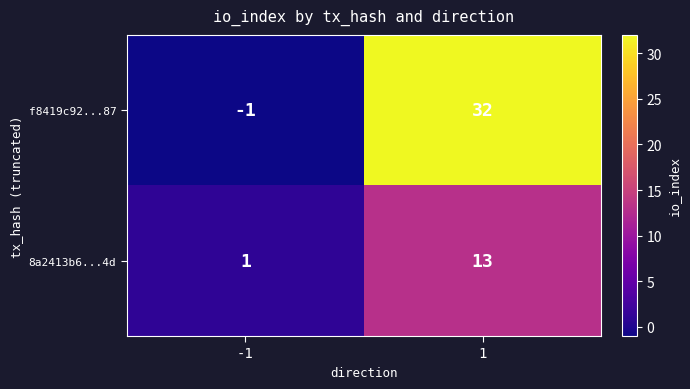

What is the average value of the 8a2413b6...4d series?

7